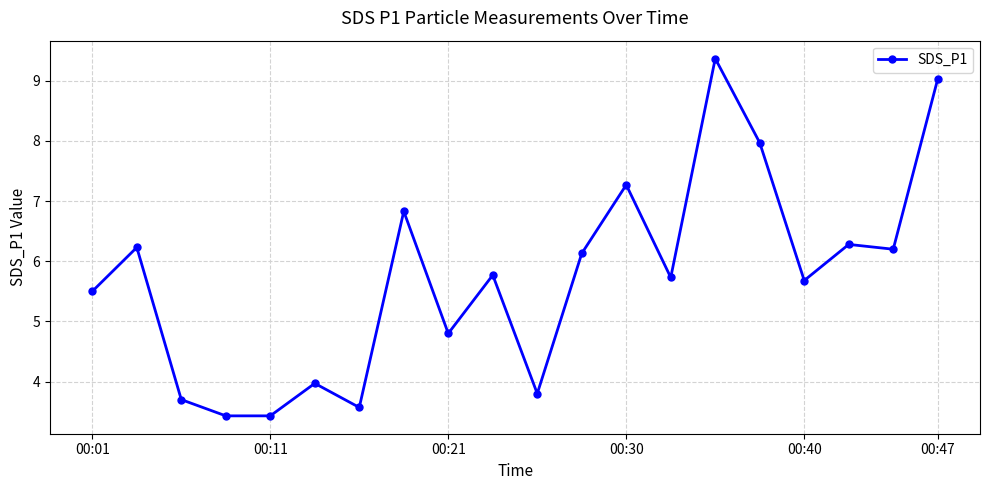

Is this an area chart (filled region under the line)?

No